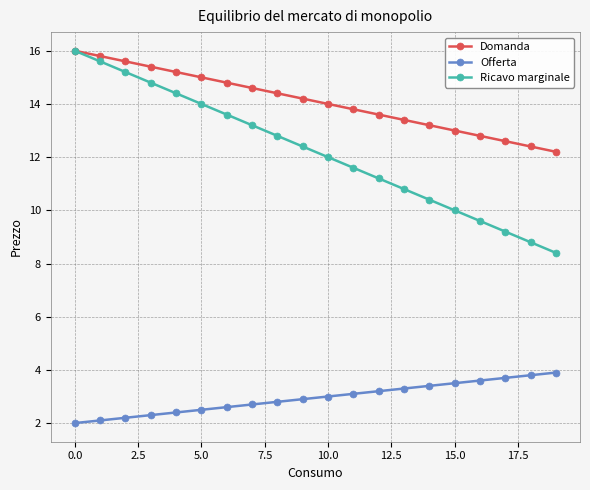

Reading left to right, extract all data points from this chart.

Domanda: 16.0	15.8	15.6	15.4	15.2	15.0	14.8	14.6	14.4	14.2	14.0	13.8	13.6	13.4	13.2	13.0	12.8	12.6	12.4	12.2
Offerta: 2.0	2.1	2.2	2.3	2.4	2.5	2.6	2.7	2.8	2.9	3.0	3.1	3.2	3.3	3.4	3.5	3.6	3.7	3.8	3.9
Ricavo marginale: 16.0	15.6	15.2	14.8	14.4	14.0	13.6	13.2	12.8	12.4	12.0	11.6	11.2	10.8	10.4	10.0	9.6	9.2	8.8	8.4